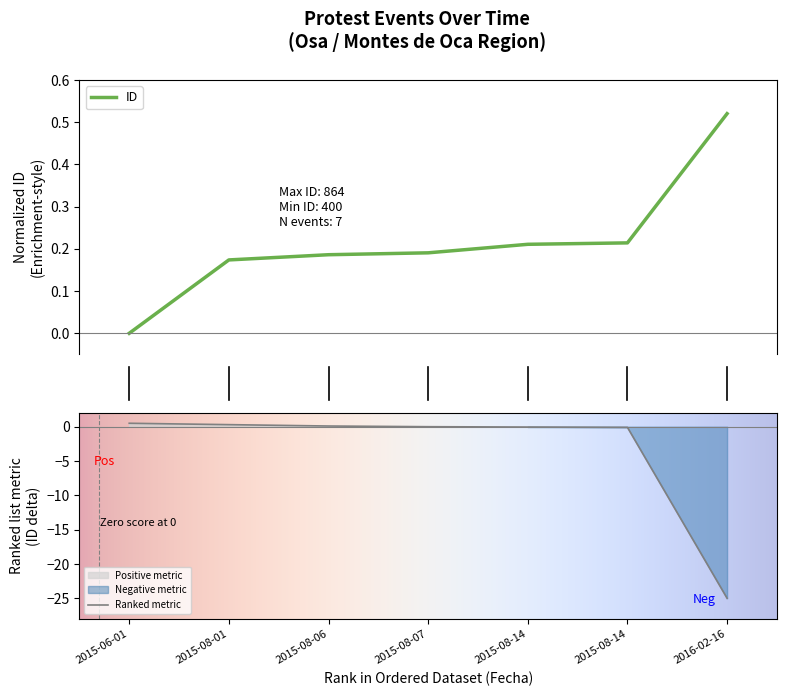

Reading left to right, list all the values displayed in this chart.

0.0	0.2	0.2	0.2	0.2	0.2	0.5